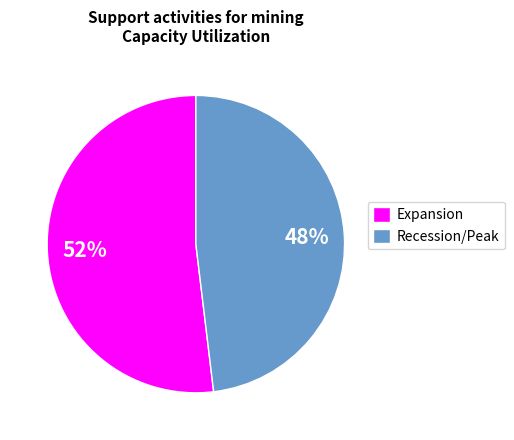

Between Recession/Peak and Expansion, which is larger?

Expansion